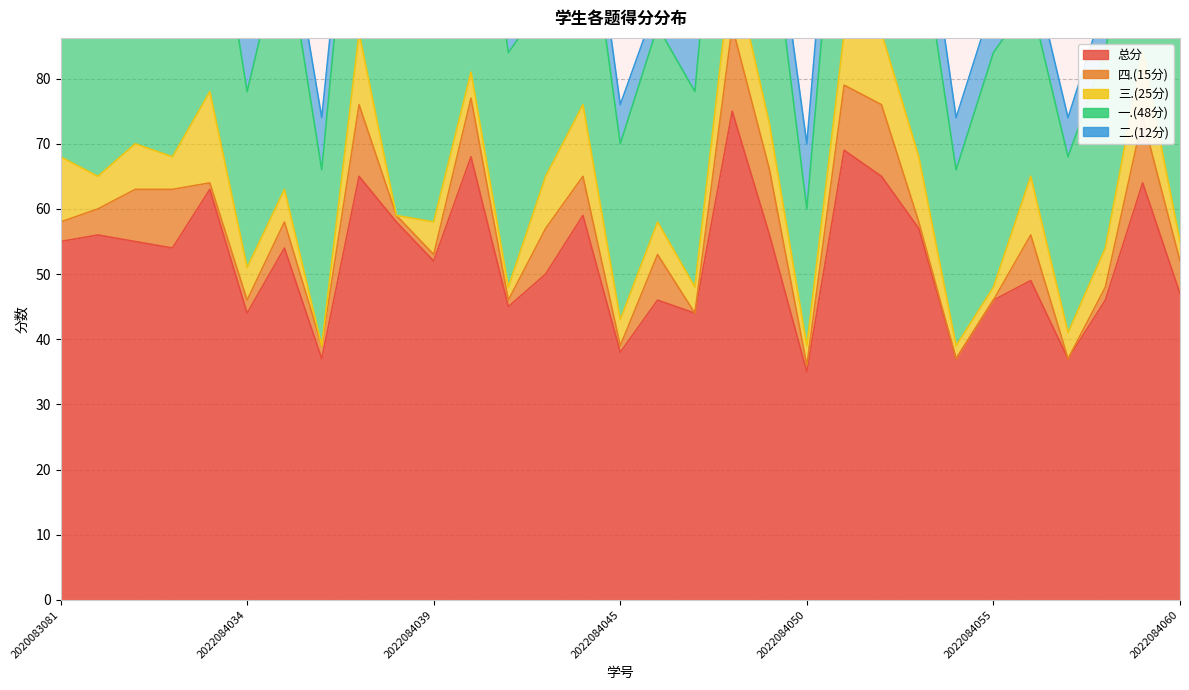

Is the value of 四.(15分) at 2021083158 greater than the value of 一.(48分) at 2022084054?

No